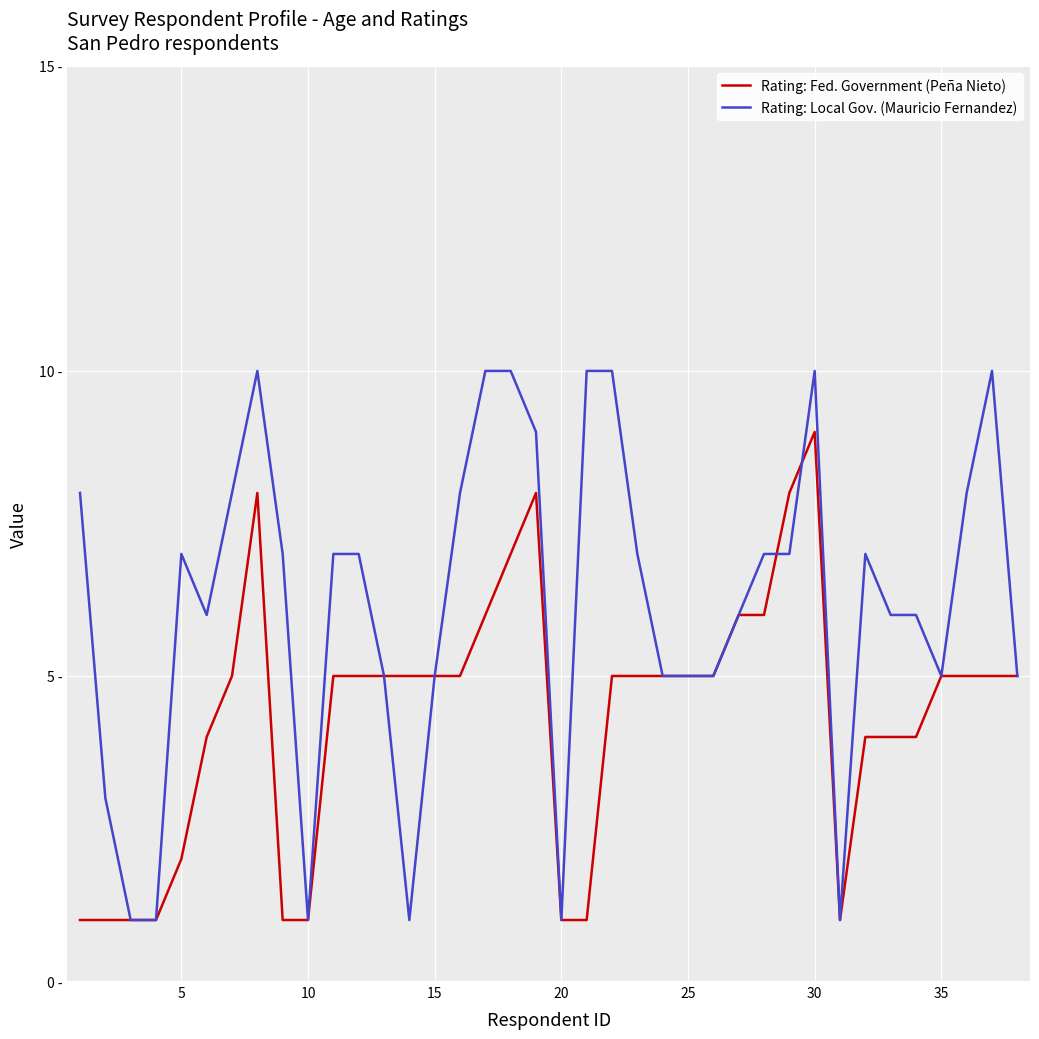

What are all the series names shown in the legend?

Rating: Fed. Government (Peña Nieto), Rating: Local Gov. (Mauricio Fernandez)